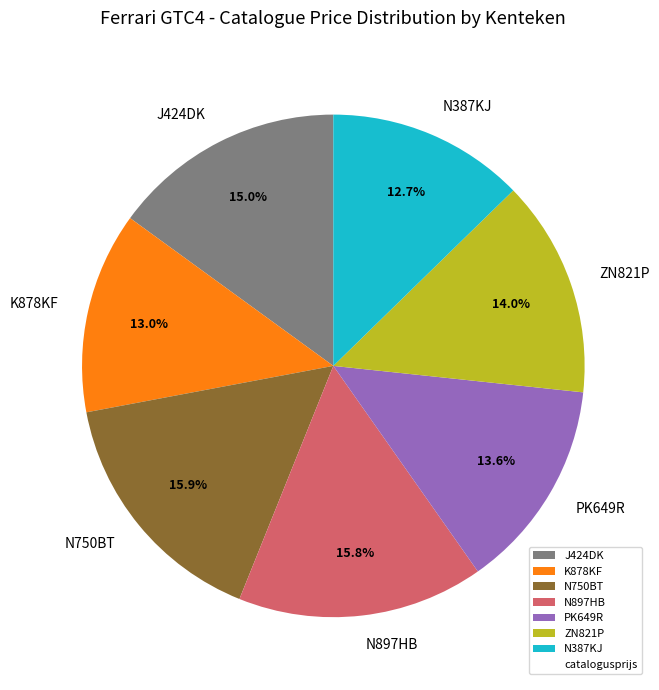

What is the total percentage of K878KF and J424DK?

28.0%